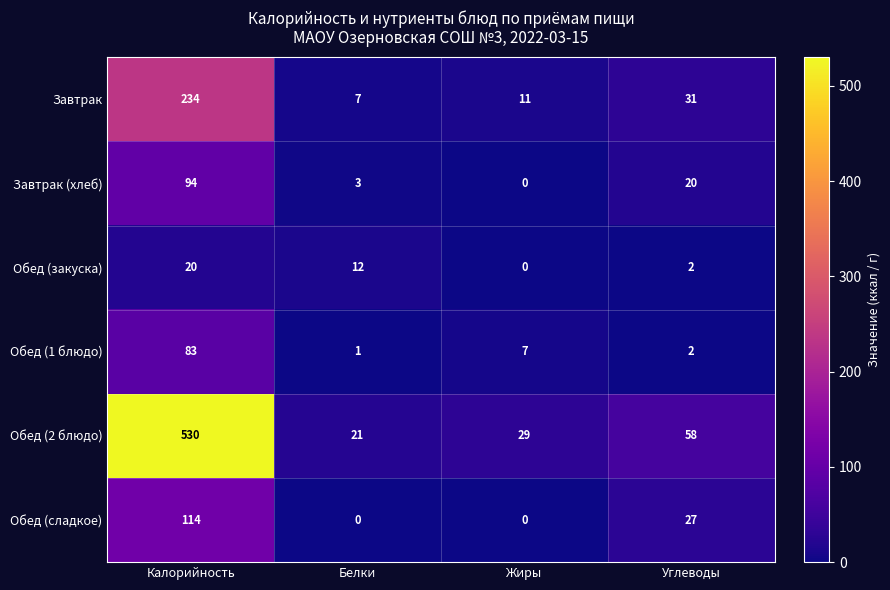

What is the total value across all series at Калорийность?

1075